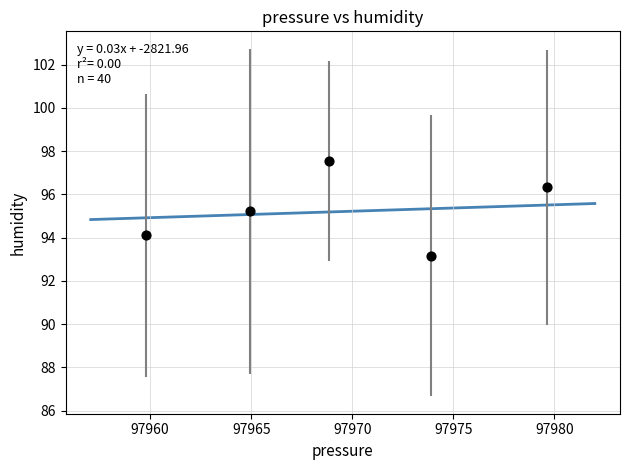

What Y value in the scatter plot is closest to 95?

95.2